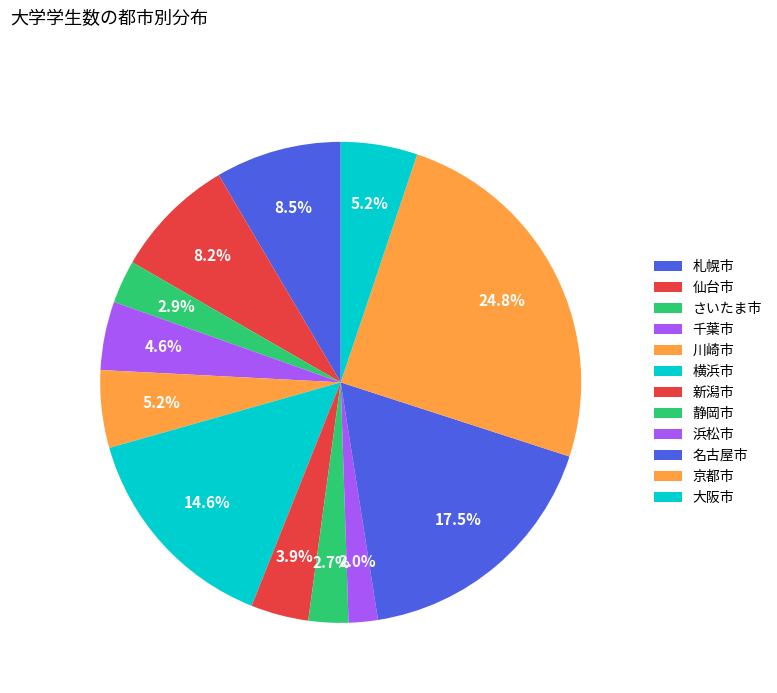

Does さいたま市 account for over 50% of the chart?

No